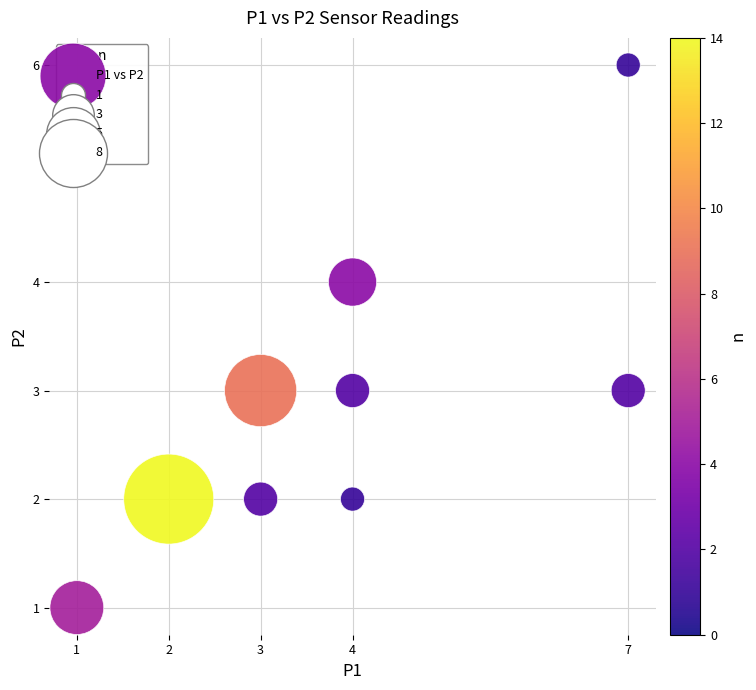

What is the average Y value?

3